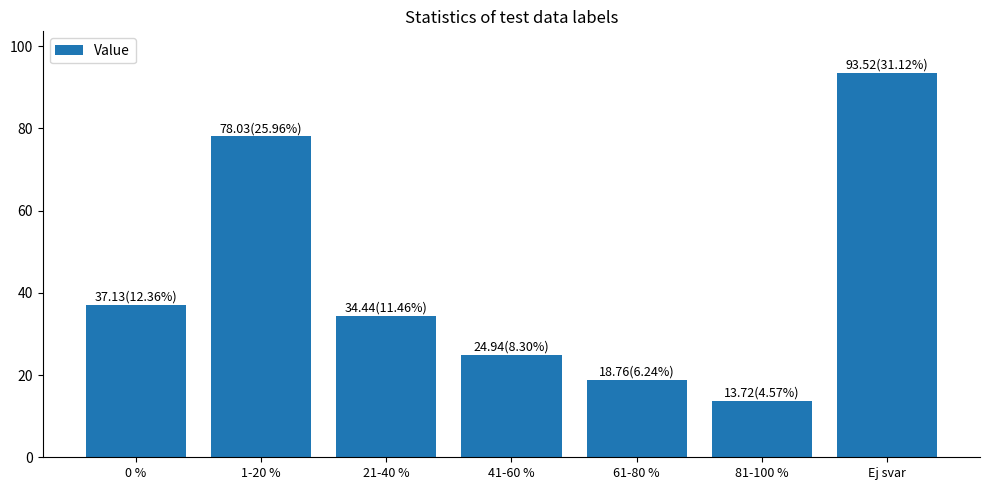

How many bars are there in total?

7